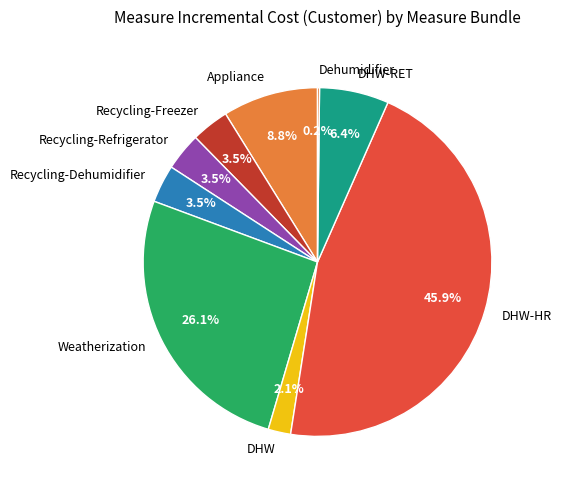

Combined, what portion of the pie is DHW and Recycling-Freezer?

5.6%